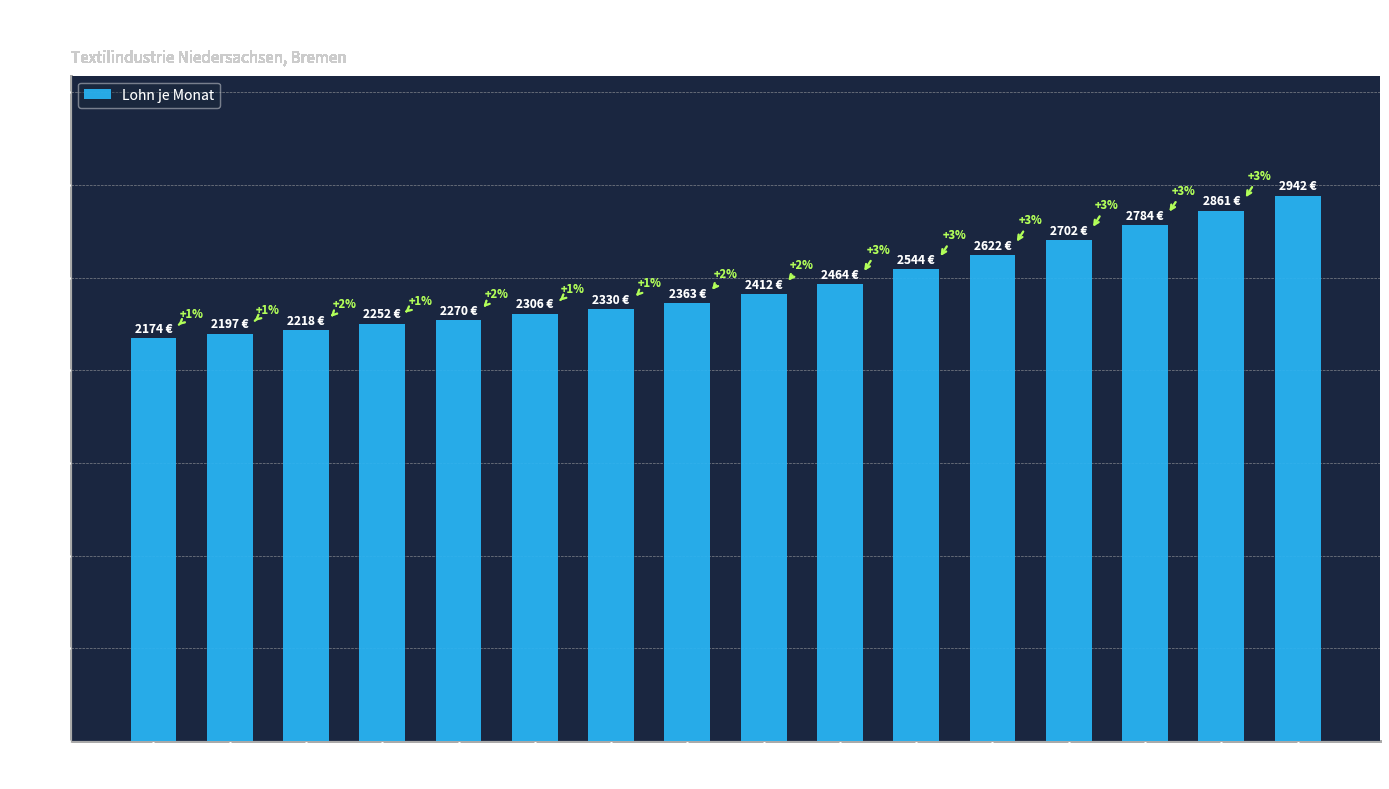

What is the value of the 3rd bar from the left?

2218